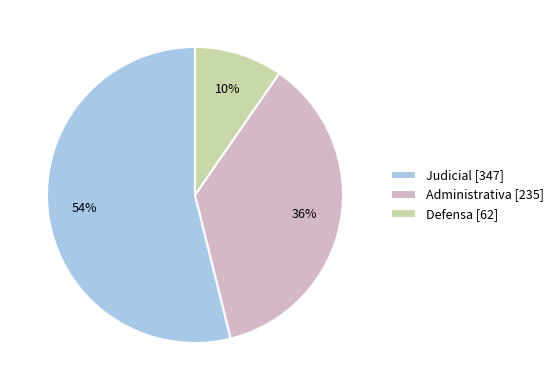

What is the smallest slice in the pie chart?

Defensa